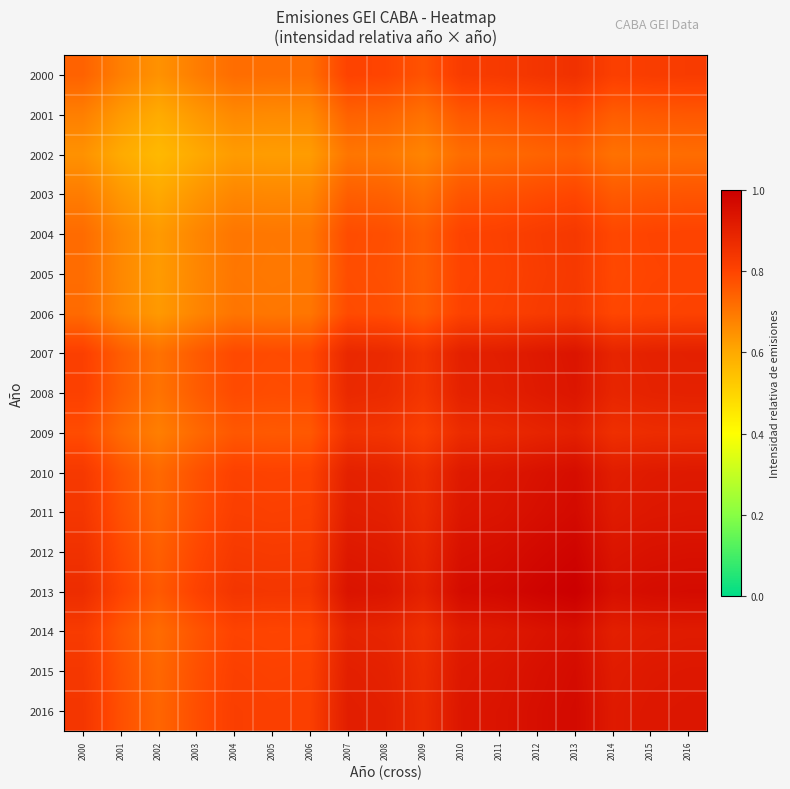

Which series has the largest total across all categories?

2013